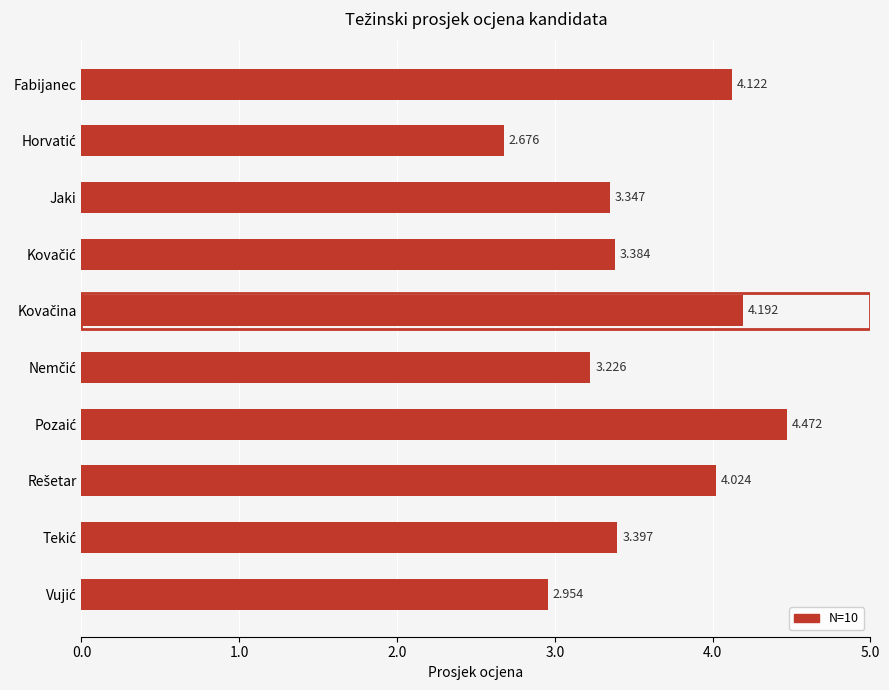

How many data points are less than 3?

2